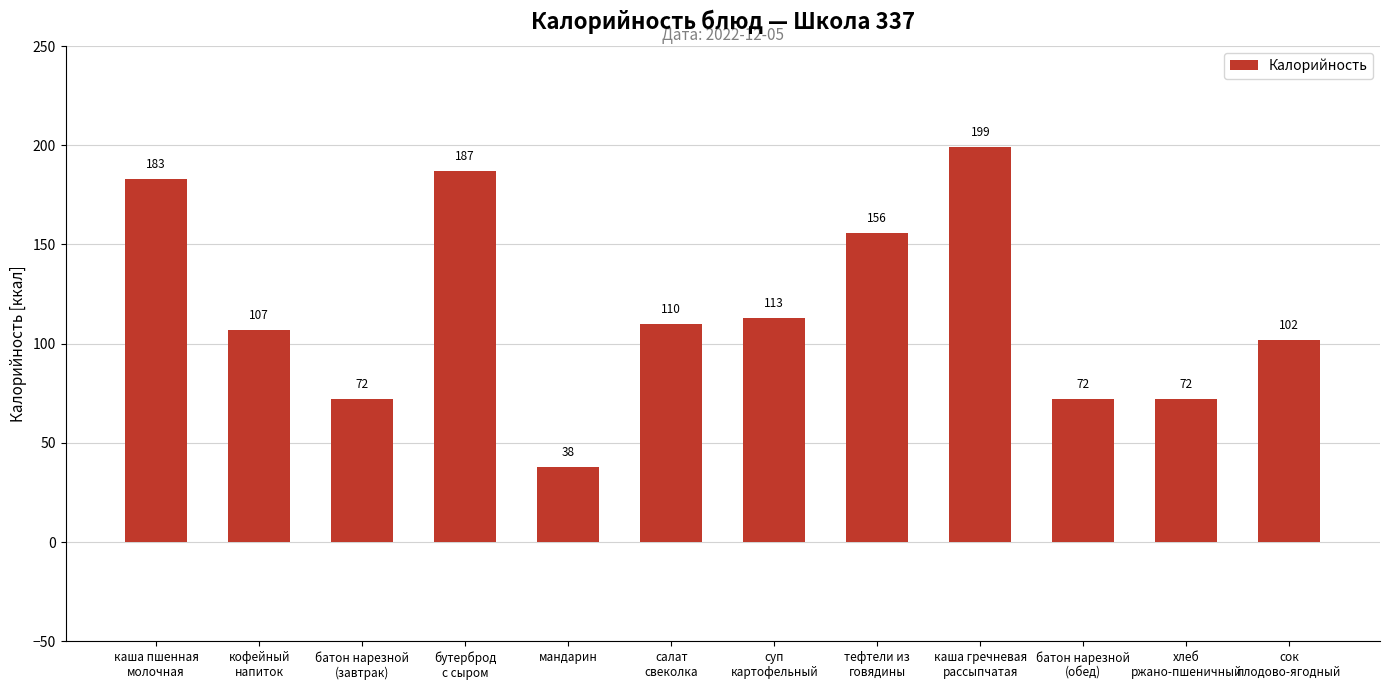

The chart shows a value of 63 at мандарин. True or false?

False